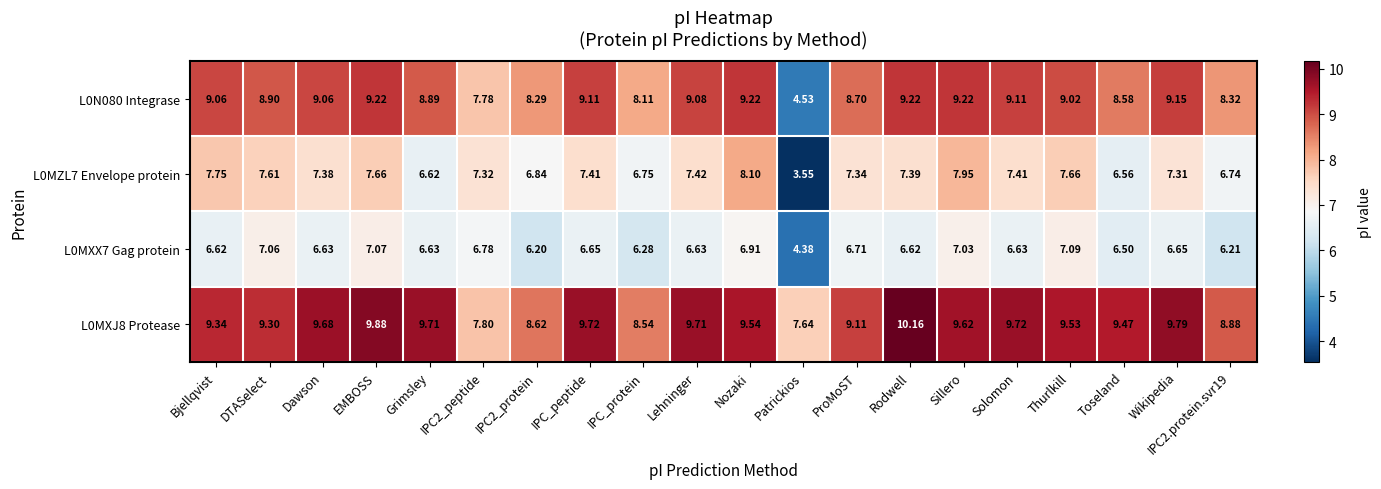

Is the value of L0MXJ8 Protease at Solomon greater than the value of L0N080 Integrase at IPC_protein?

Yes